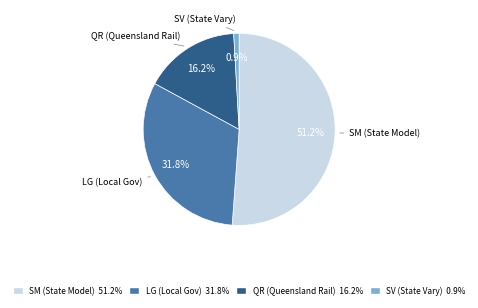

Rank the categories by value from highest to lowest.

SM (State Model) 51.2%, LG (Local Gov) 31.8%, QR (Queensland Rail) 16.2%, SV (State Vary) 0.9%